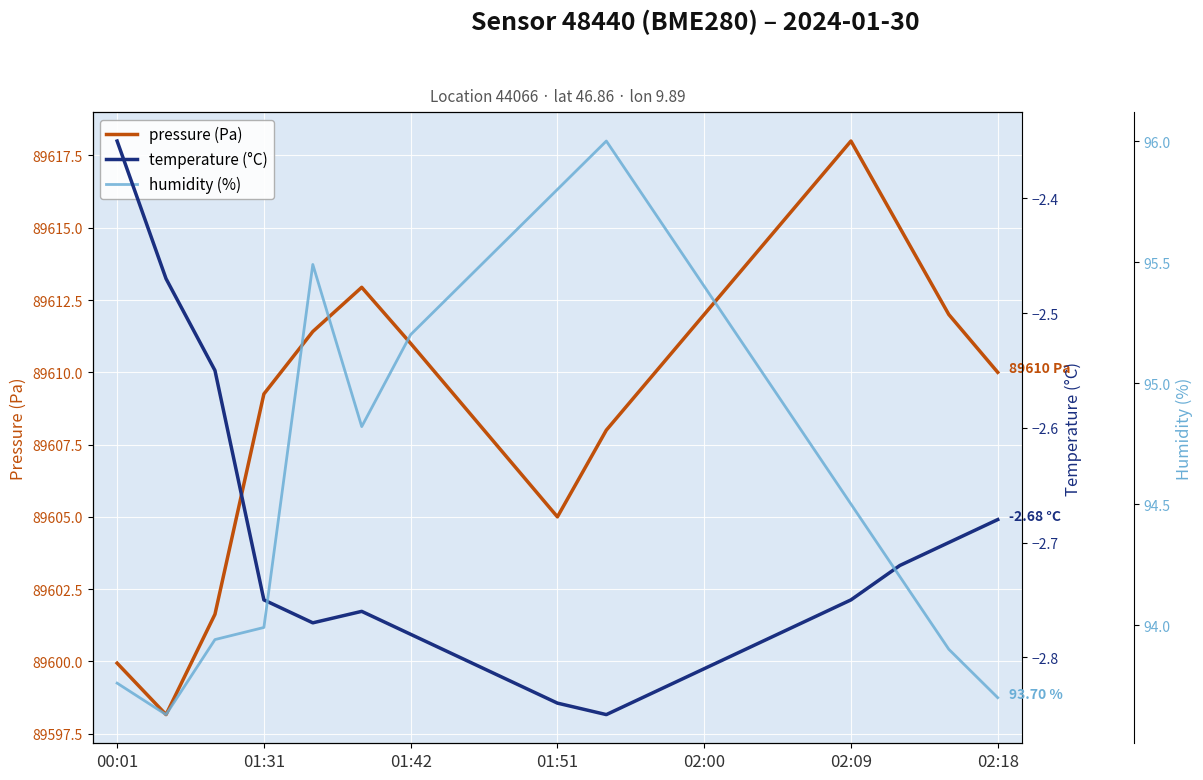

The pressure (Pa) series shows 20673.0 at 02:09. True or false?

False